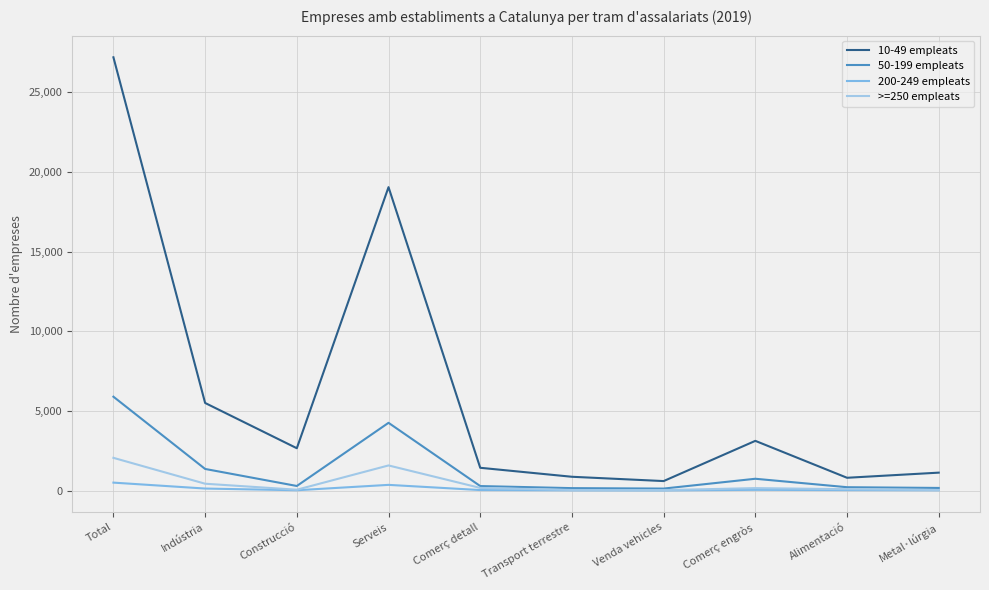

What position from the right is Indústria?

9